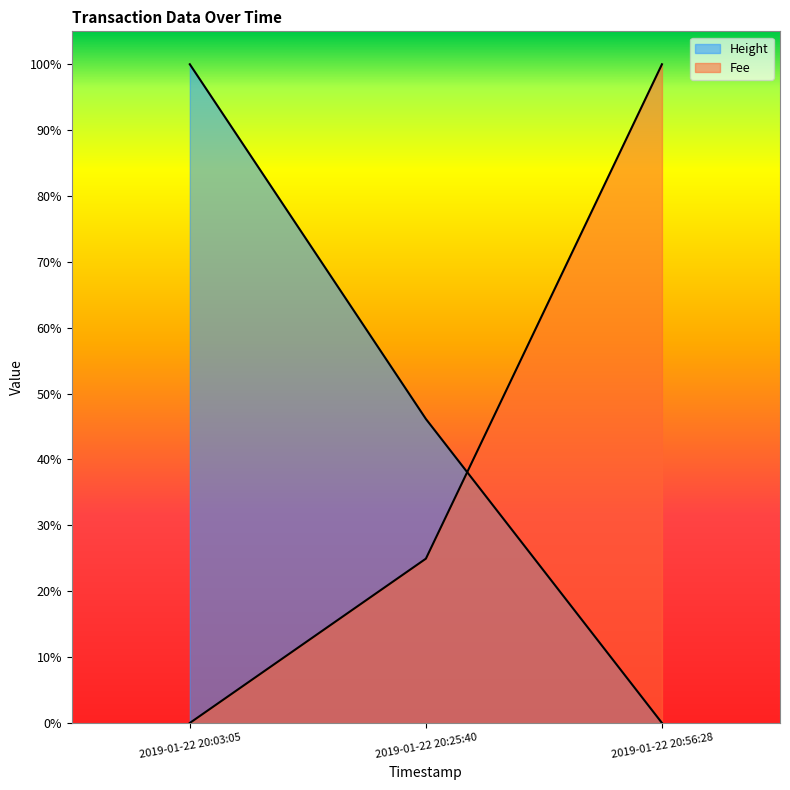

How many categories are shown in the chart?

3